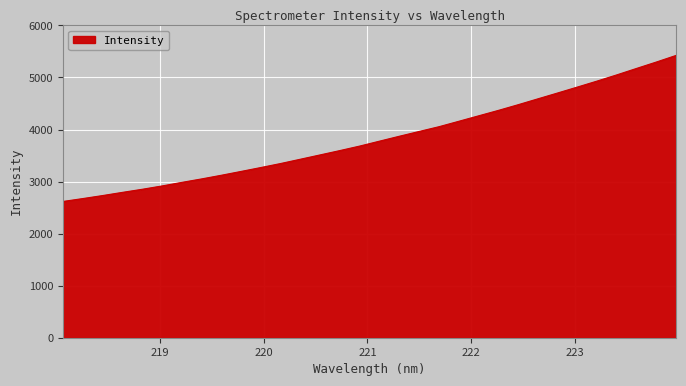

What is the minimum value shown in the chart?

2618.0